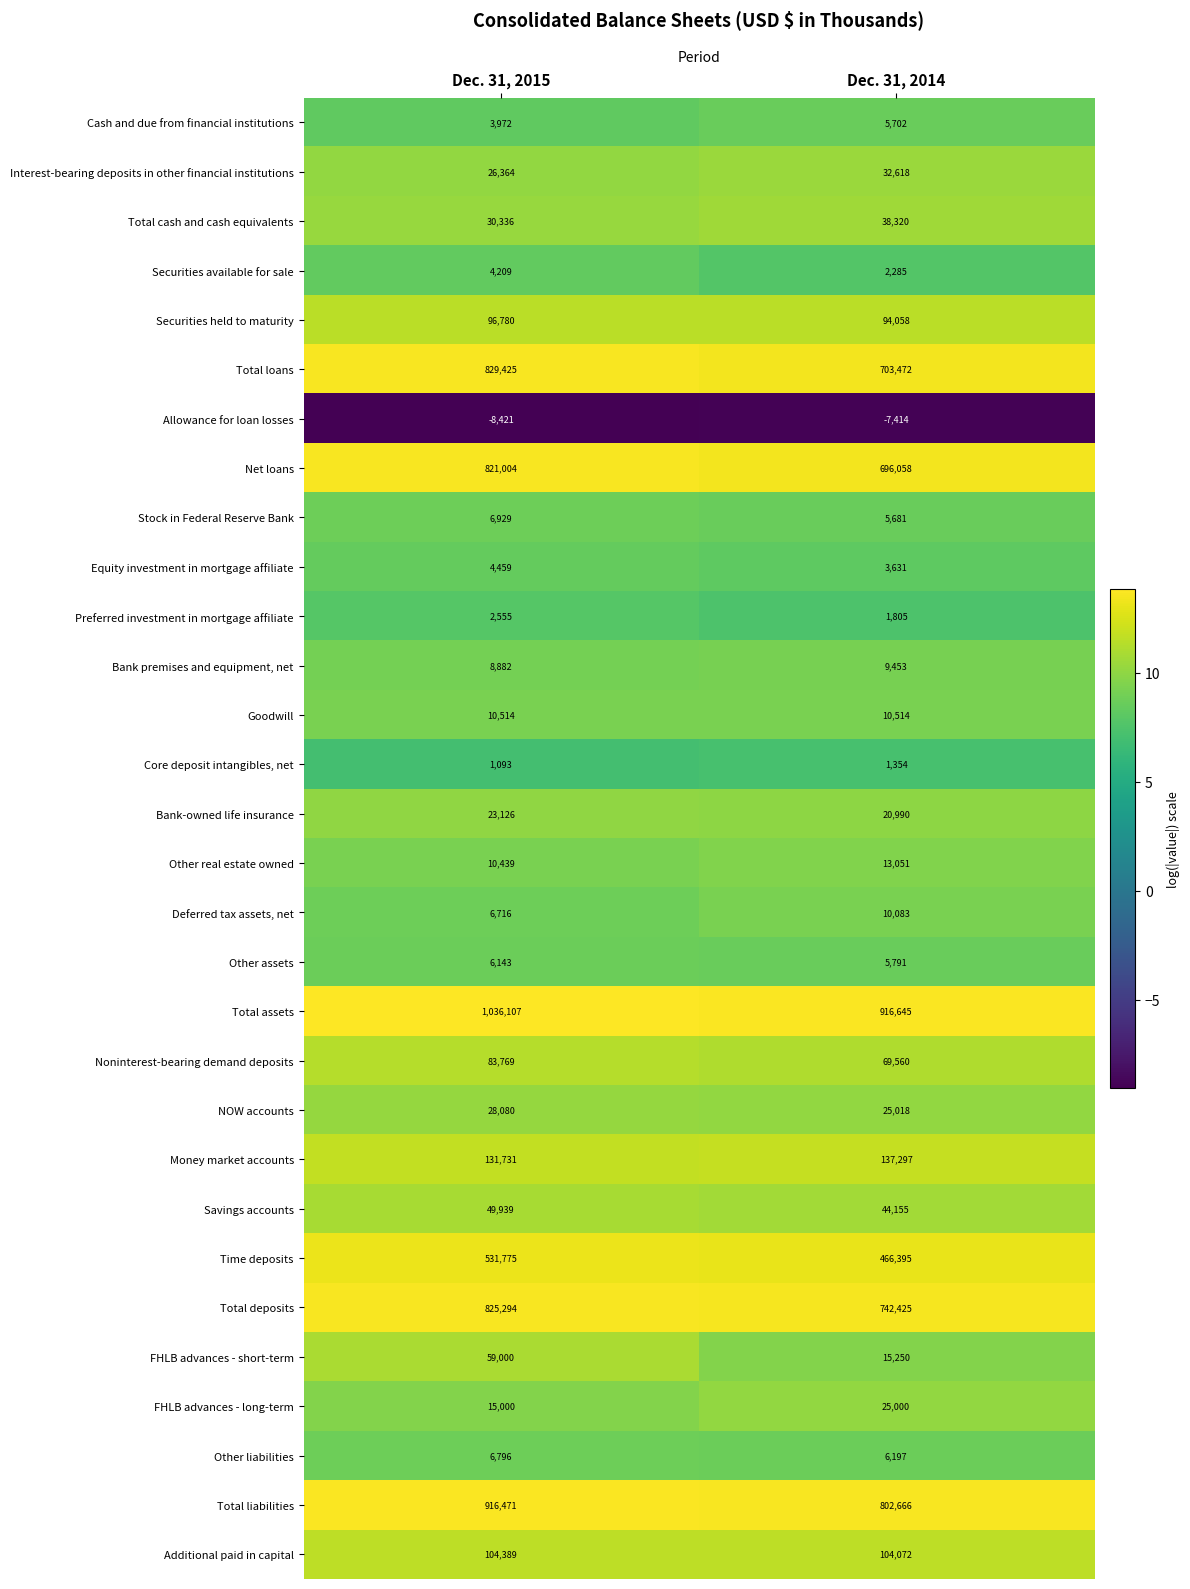

Which series has the largest range (max minus min)?

Total loans